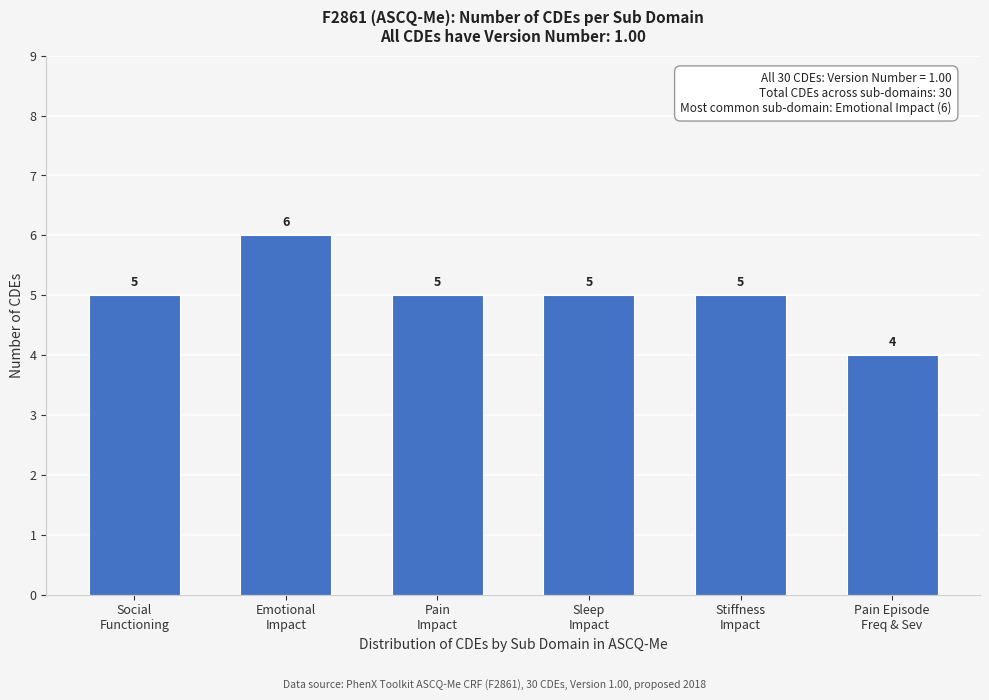

Reading left to right, transcribe all the data shown in this chart.

5	6	5	5	5	4